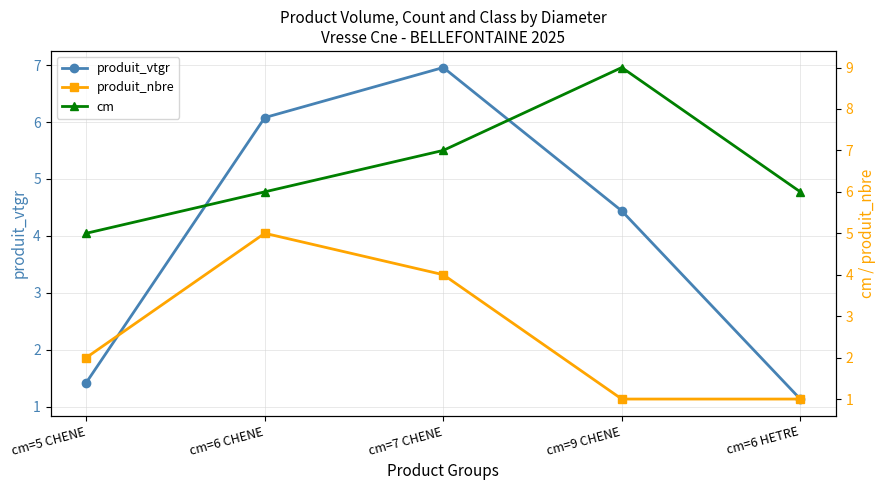

Between cm=7 CHENE and cm=6 HETRE, which is larger?

cm=7 CHENE